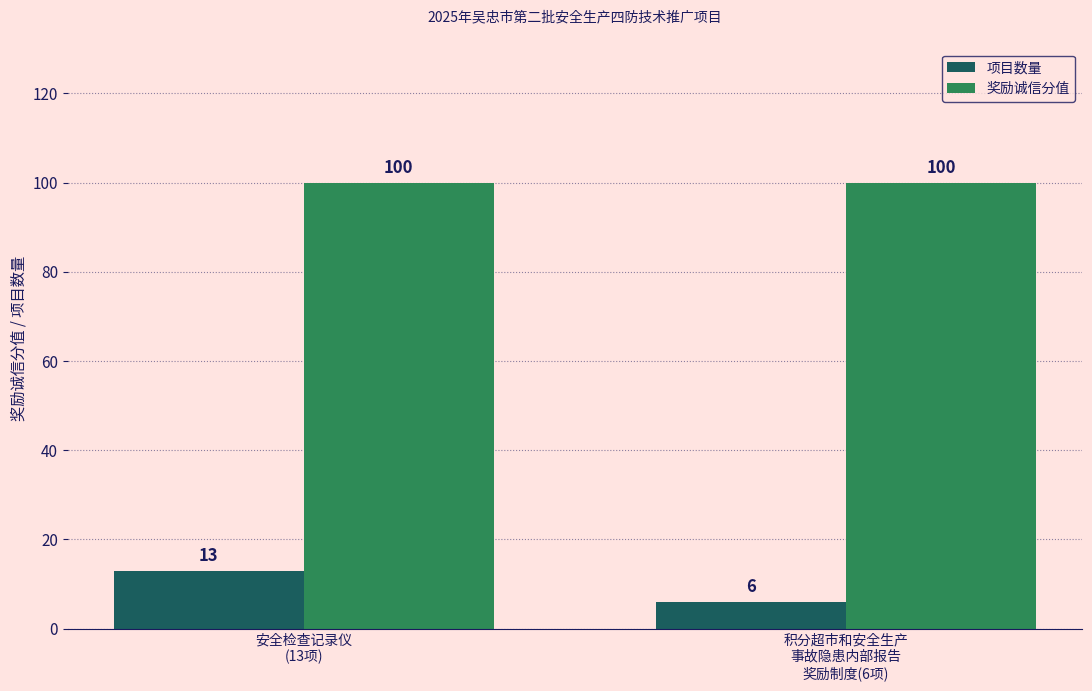

How many categories are shown in the chart?

2